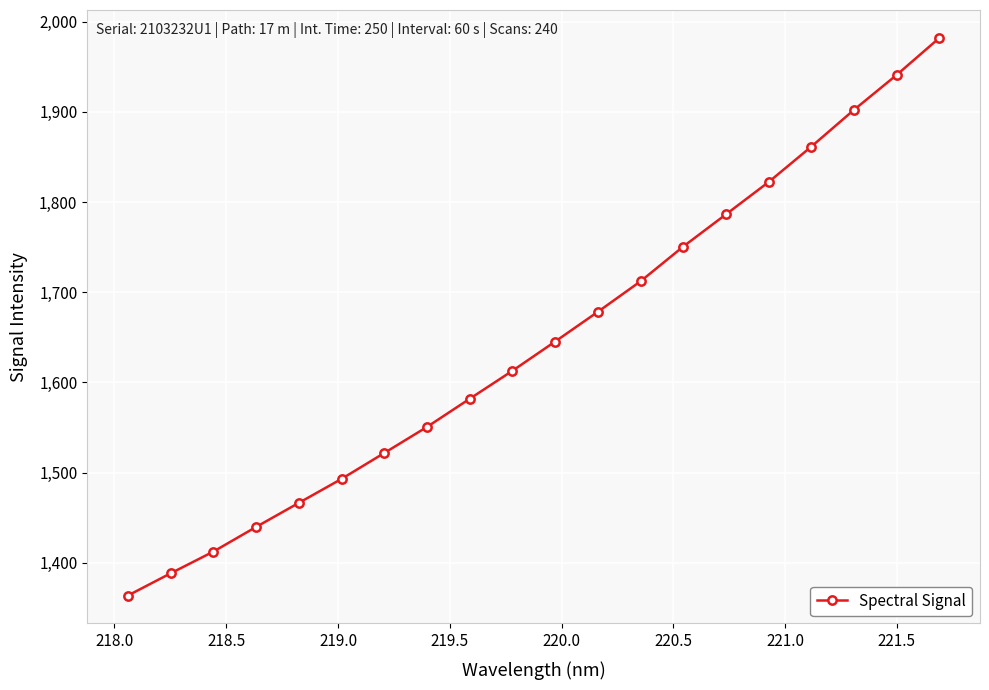

What is the difference between the second highest and minimum values?

577.5